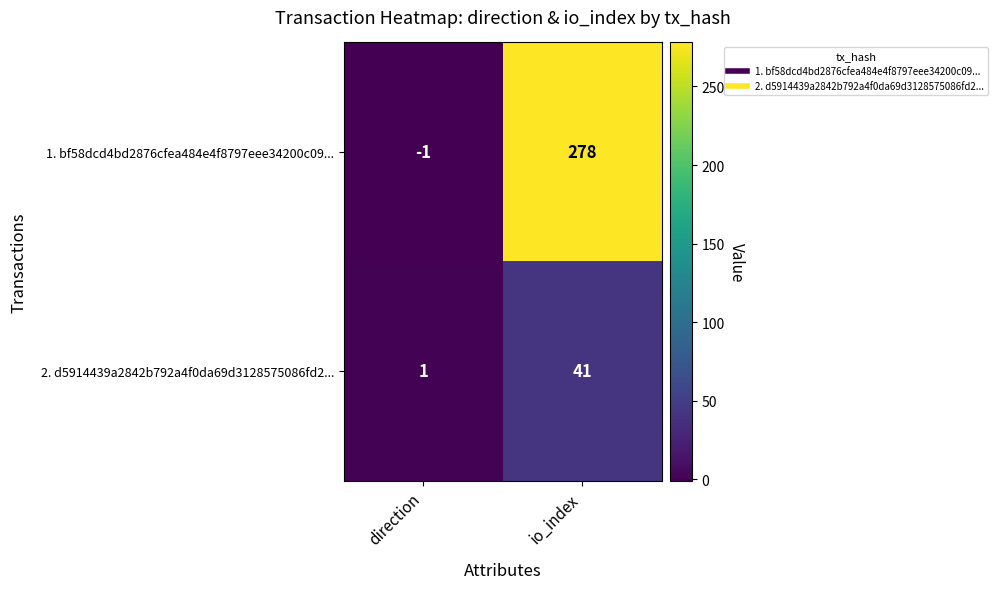

Which series has the widest spread of values?

1. bf58dcd4bd2876cfea484e4f8797eee34200c09...